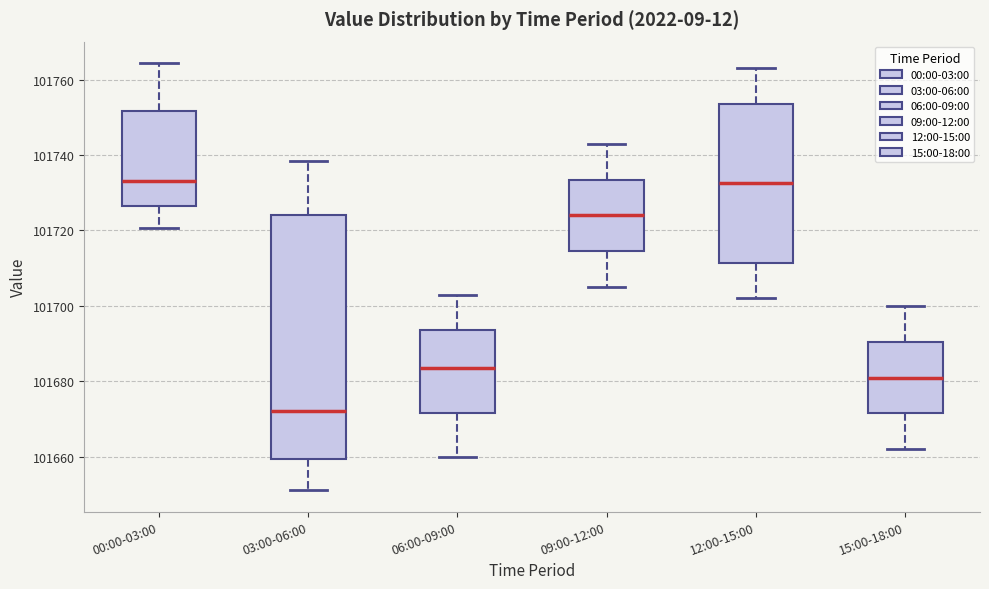

Reading left to right, transcribe this box plot: for each box, give where its median line is, the range the box spans, and where its two whiskers end, as read against the y-axis. The values are not printed on the chart, so give them approximately, as read against the axis.

00:00-03:00: median 101734, box 101726 to 101752, whiskers 101720 to 101764
03:00-06:00: median 101672, box 101660 to 101724, whiskers 101652 to 101738
06:00-09:00: median 101684, box 101672 to 101694, whiskers 101660 to 101704
09:00-12:00: median 101724, box 101714 to 101734, whiskers 101706 to 101744
12:00-15:00: median 101732, box 101712 to 101754, whiskers 101702 to 101764
15:00-18:00: median 101682, box 101672 to 101690, whiskers 101662 to 101700